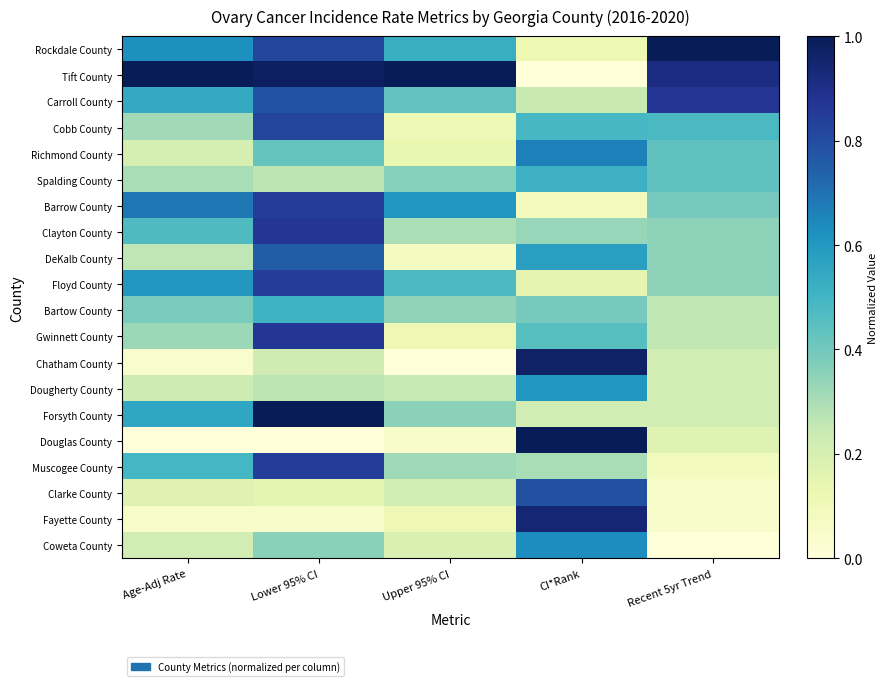

At how many categories does at least one series exceed 0?

5